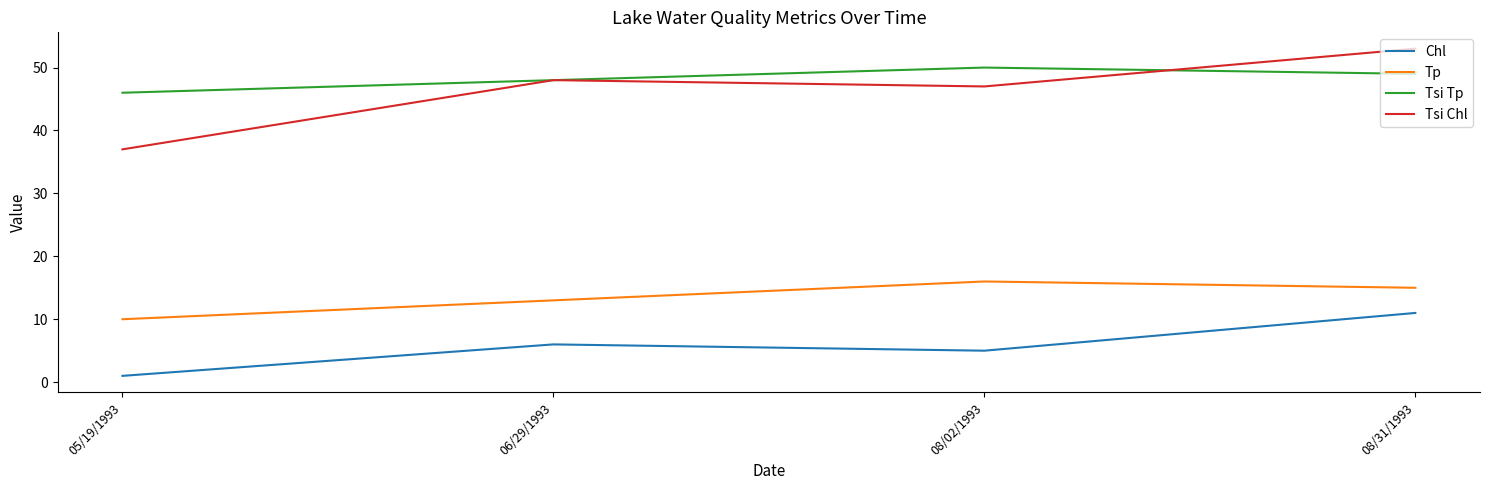

True or false: Tsi Chl and Tp intersect in this chart.

False